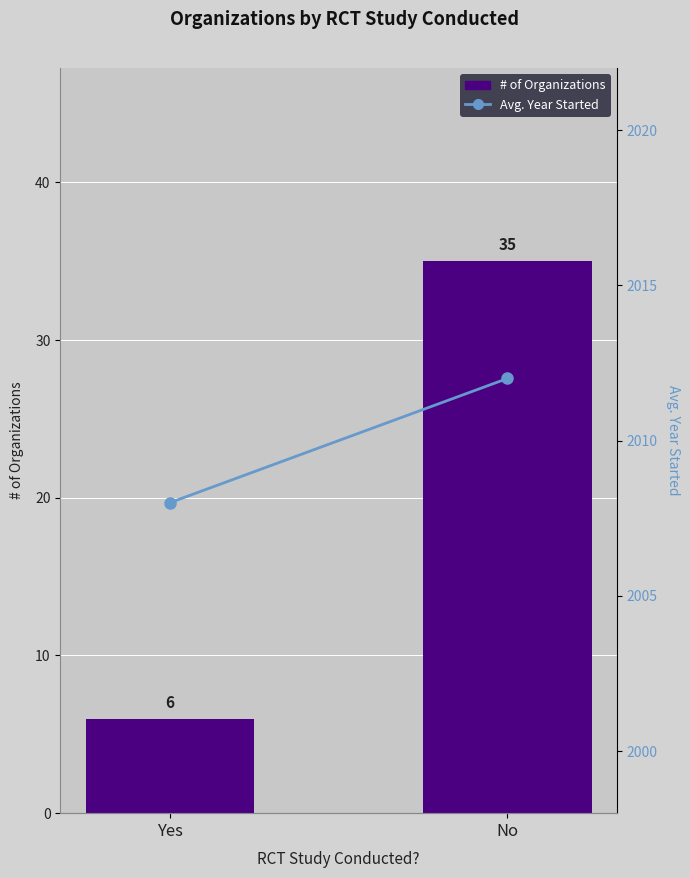

Reading right to left, what are all the values shown in this chart?

# of Organizations: No=35	Yes=6
Avg. Year Started: No=2012	Yes=2008